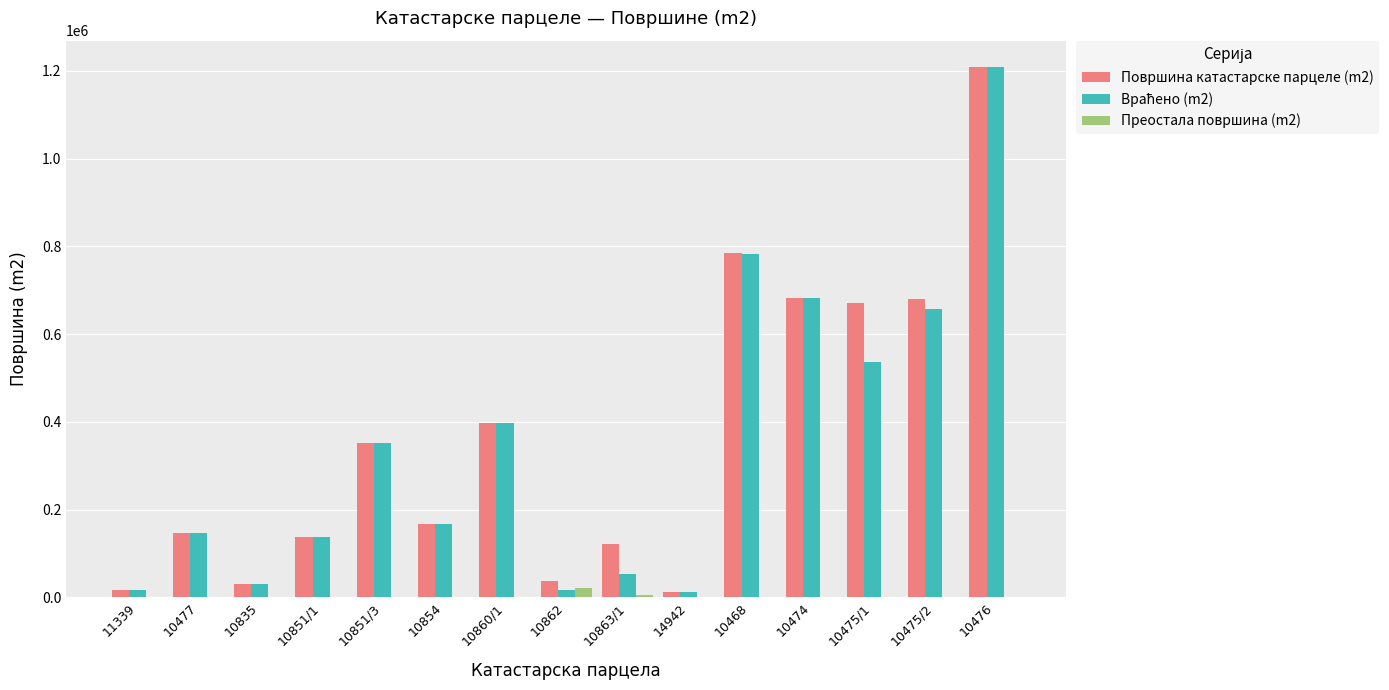

At which category is the sum across all series the highest?

10476